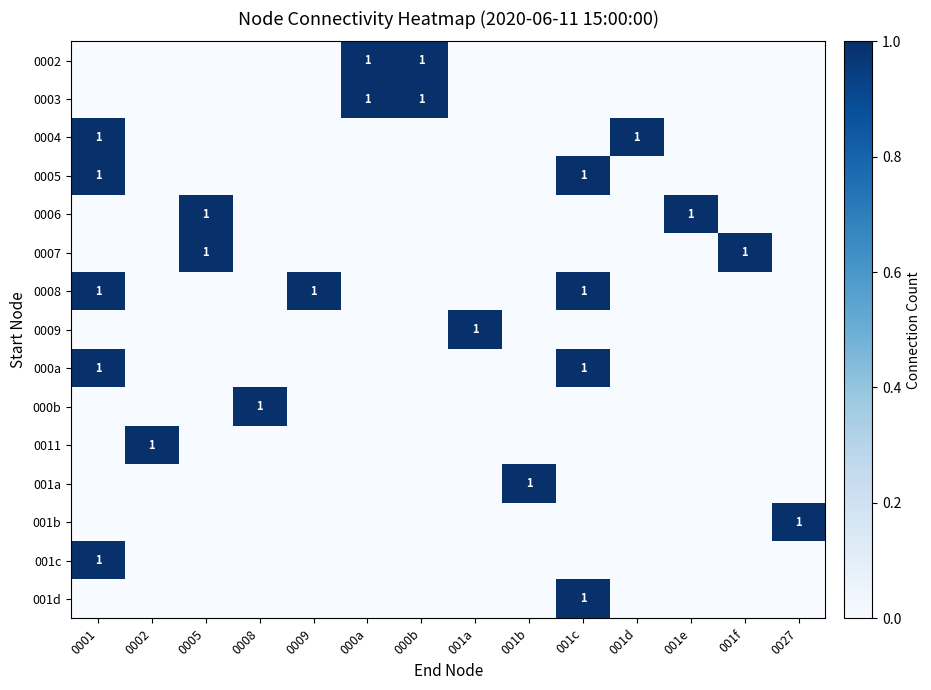

Read the 0008 value at 001c.

1